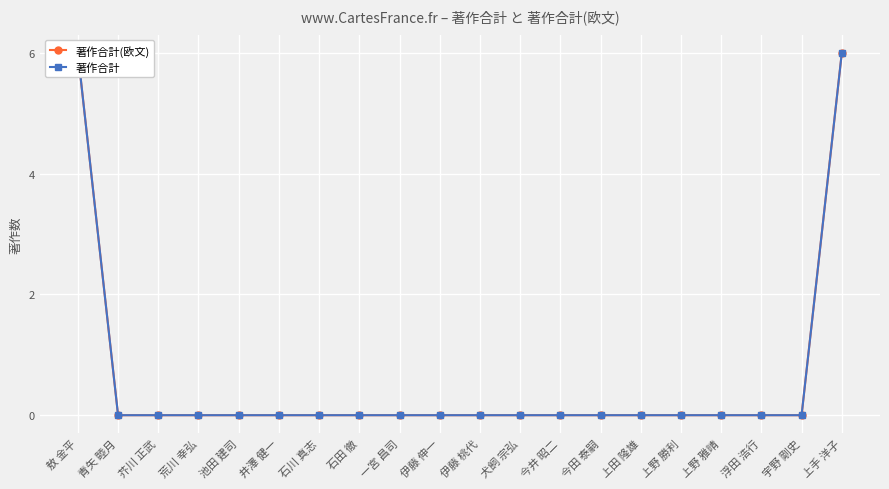

Count the 著作合計 values in the range 0 to 1.

18